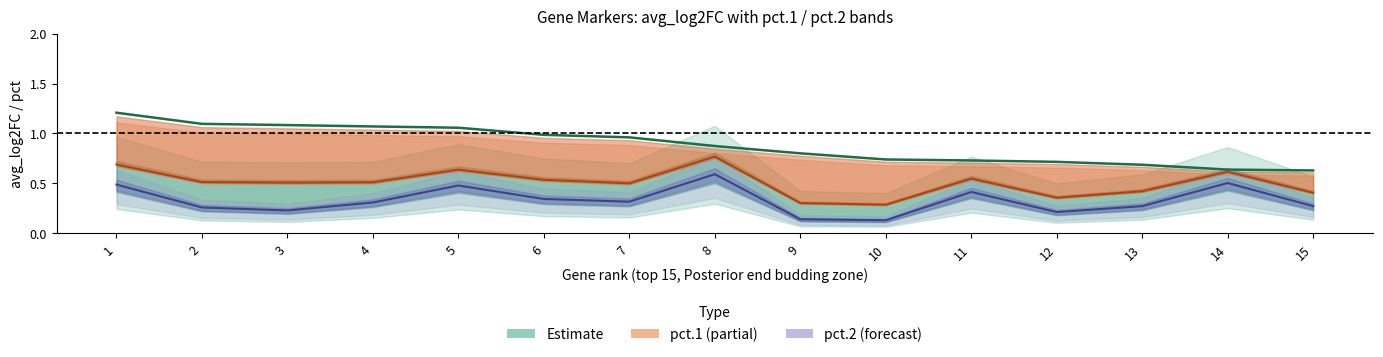

At which category does pct.2 reach its first local peak?

5